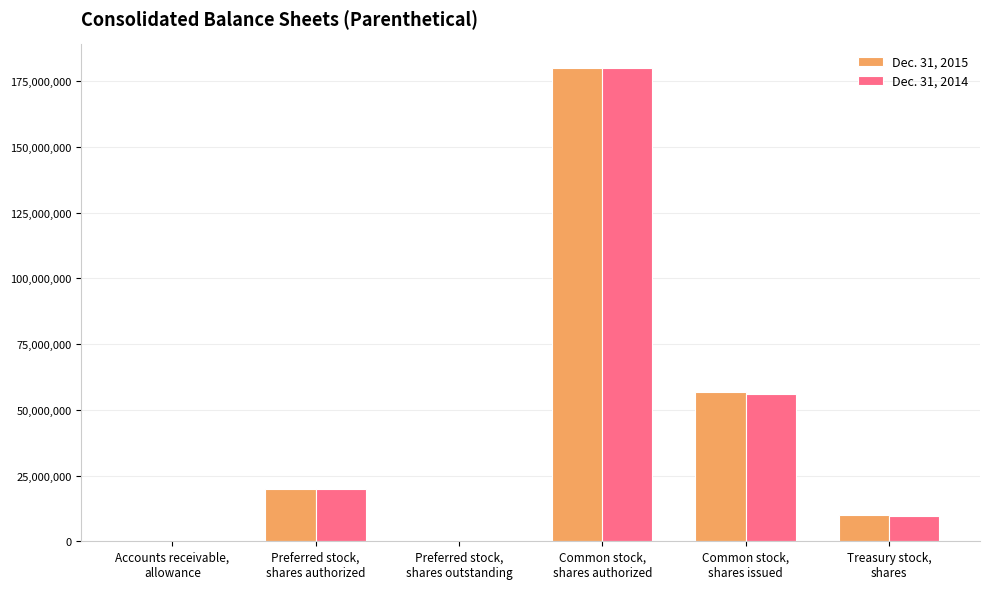

How many categories are shown in the chart?

6